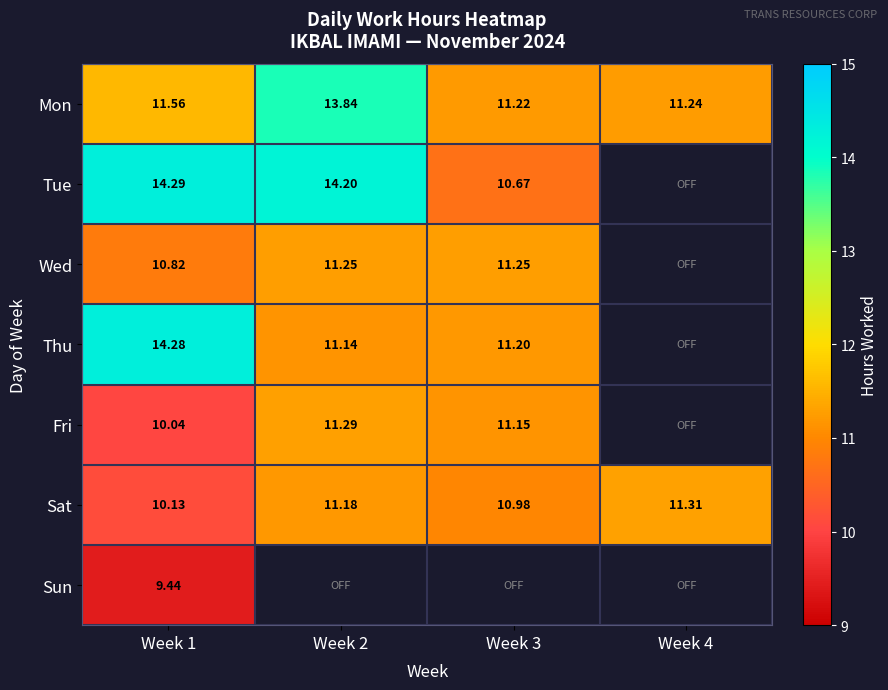

Which category has the highest value across all series?

Week 1